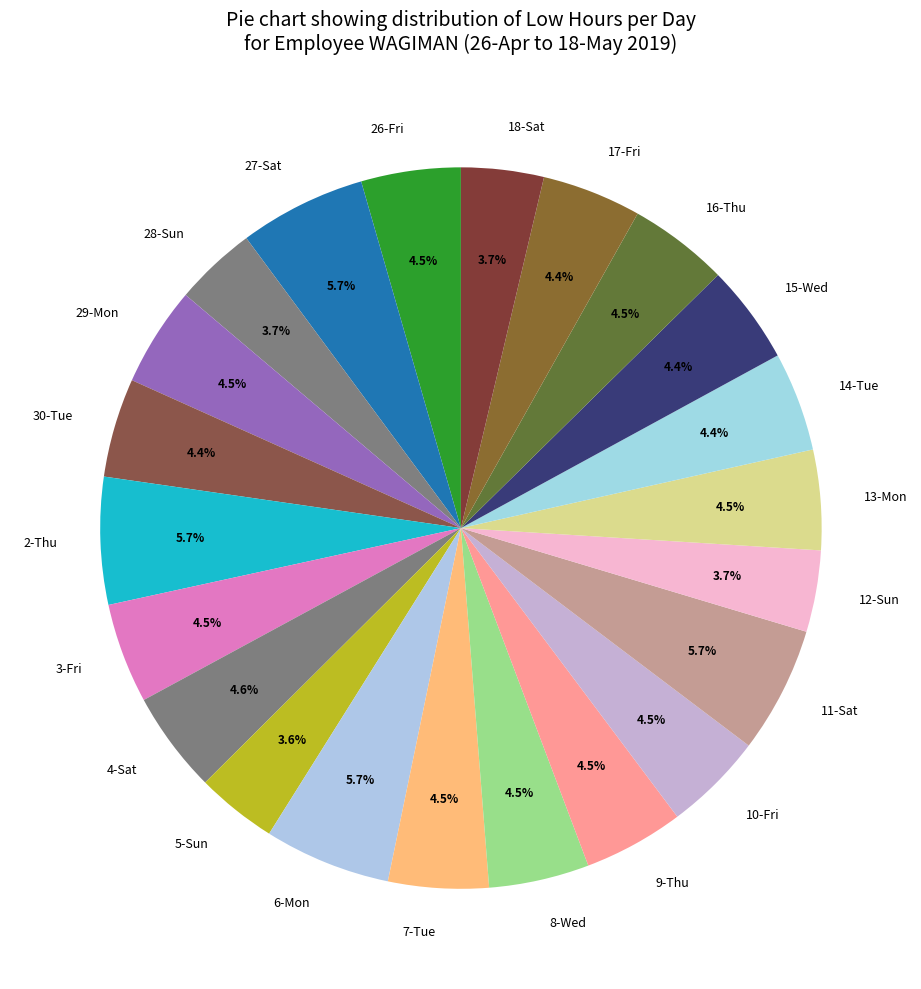

What percentage is the 5-Sun slice, to the nearest percent?

4%